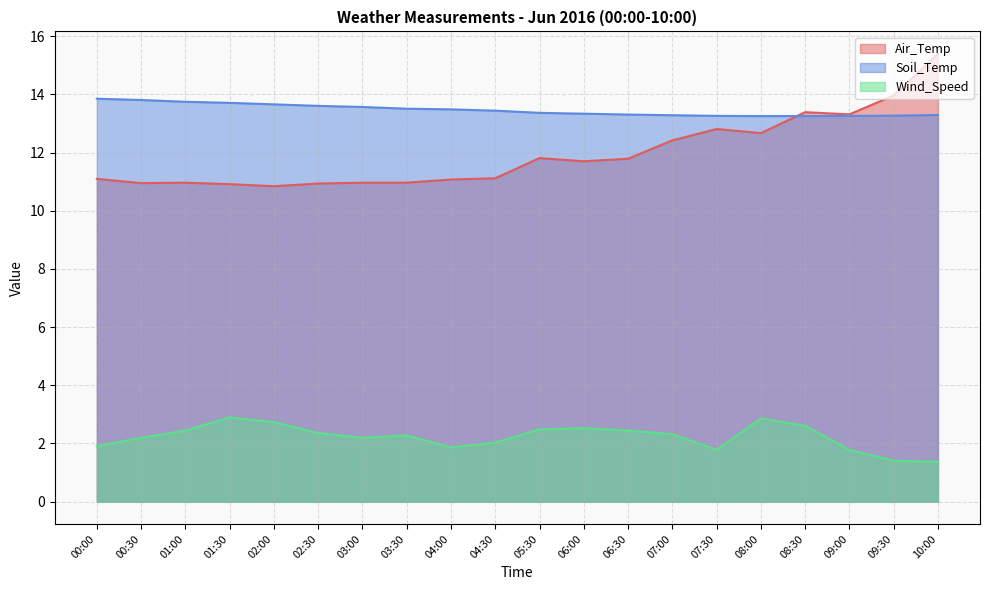

Does the chart have visible grid lines?

Yes